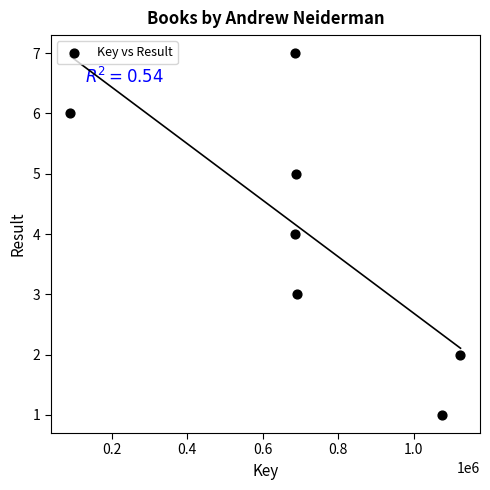

What is the average Y value?

4